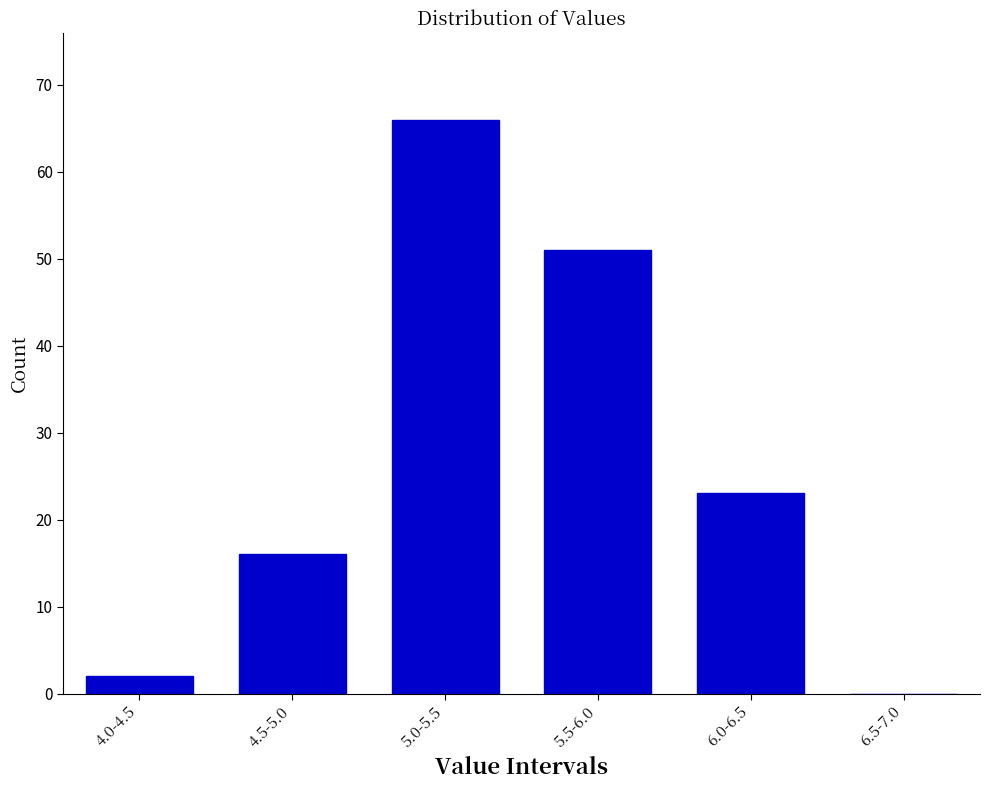

Reading left to right, transcribe all the data shown in this chart.

4.0-4.5=2	4.5-5.0=16	5.0-5.5=66	5.5-6.0=51	6.0-6.5=23	6.5-7.0=0